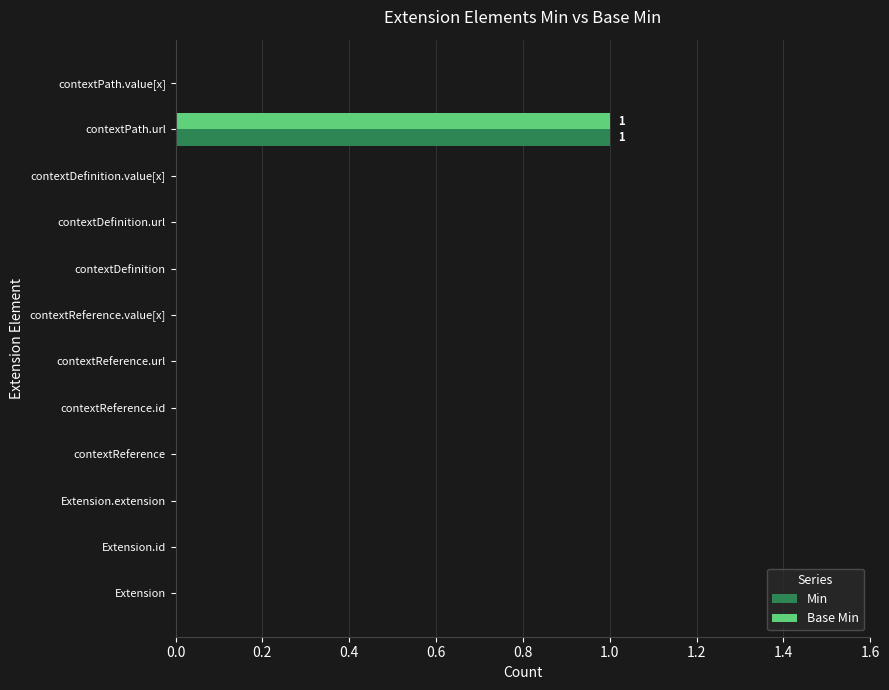

The Base Min series shows 0 at contextPath.value[x]. True or false?

True